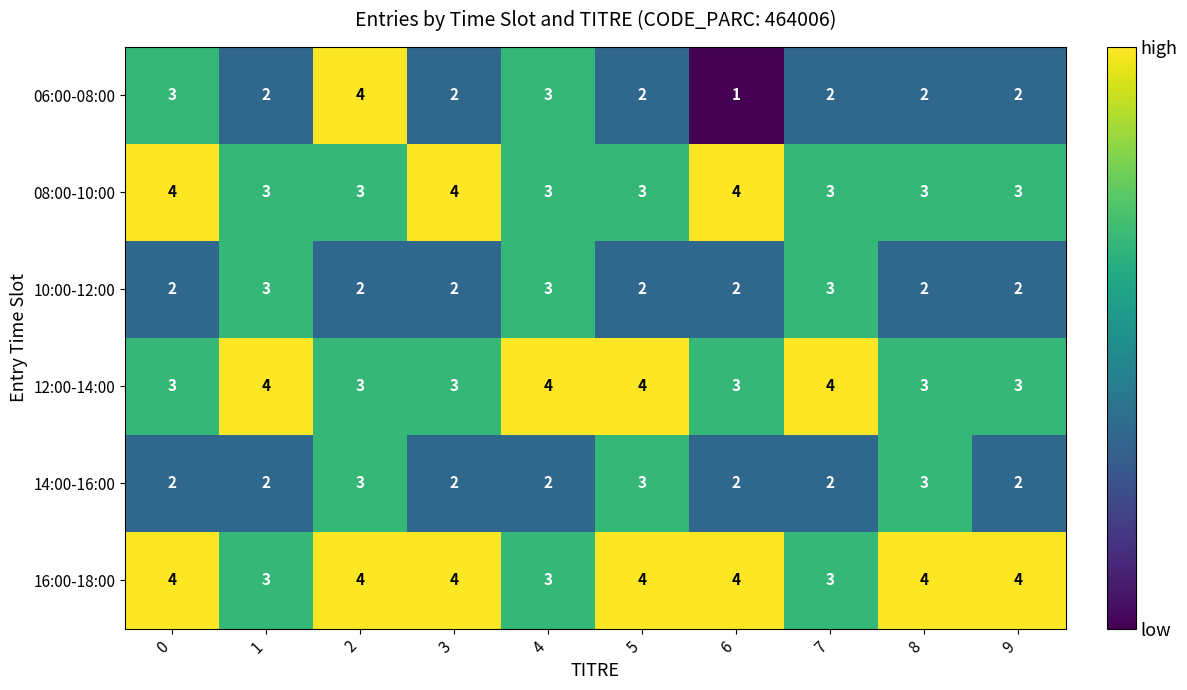

What is the sum of the 12:00-14:00 values at 1 and 0?

7